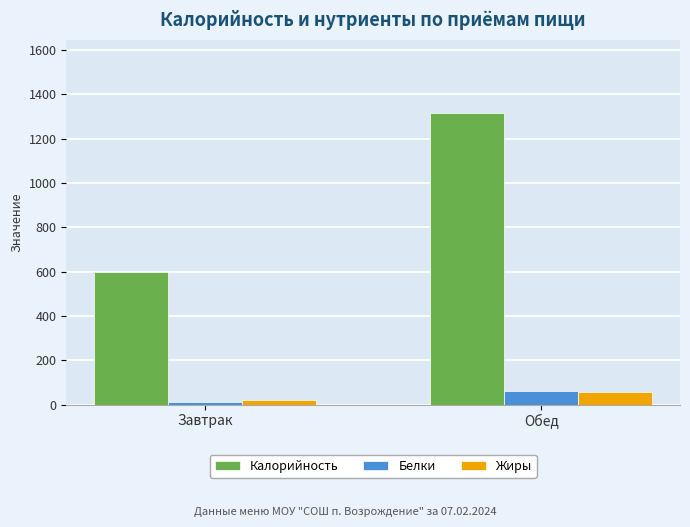

What is the label of the 1st bar from the right?

Обед